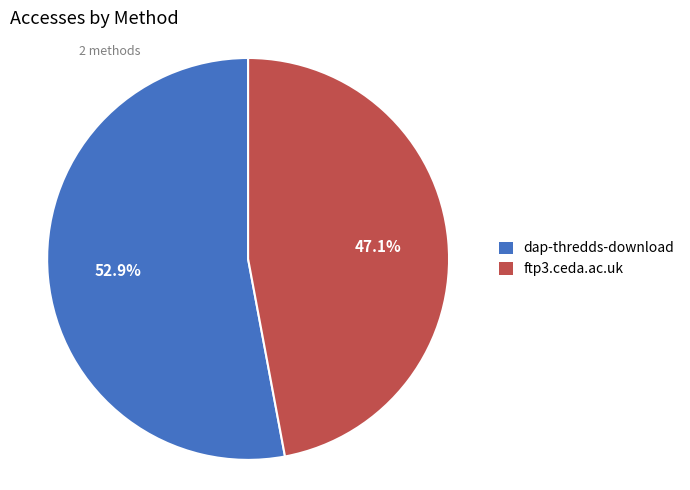

How many slices are in this pie chart?

2